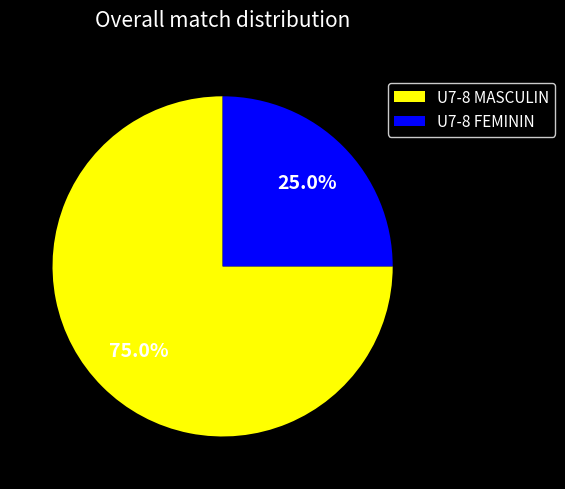

What percentage is the U7-8 FEMININ slice, to the nearest percent?

25%